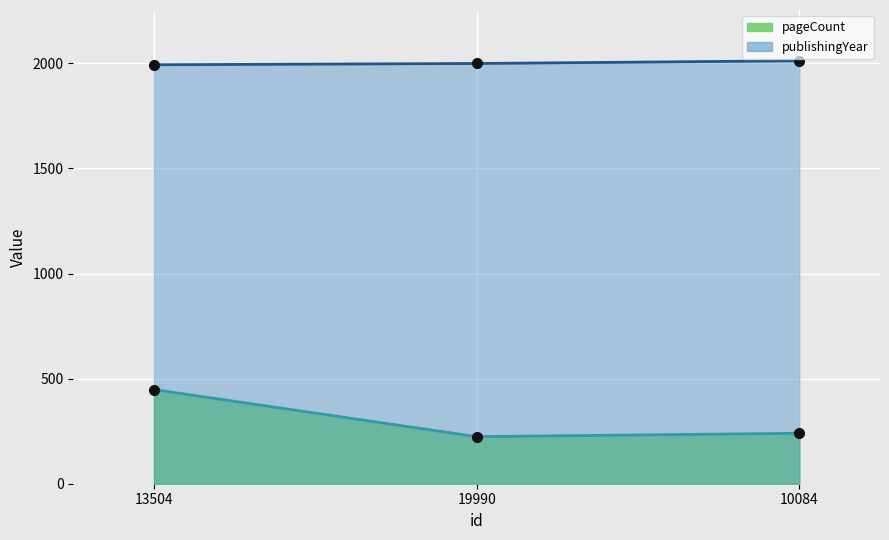

What is the spread (max minus min) of values at 13504?

1545